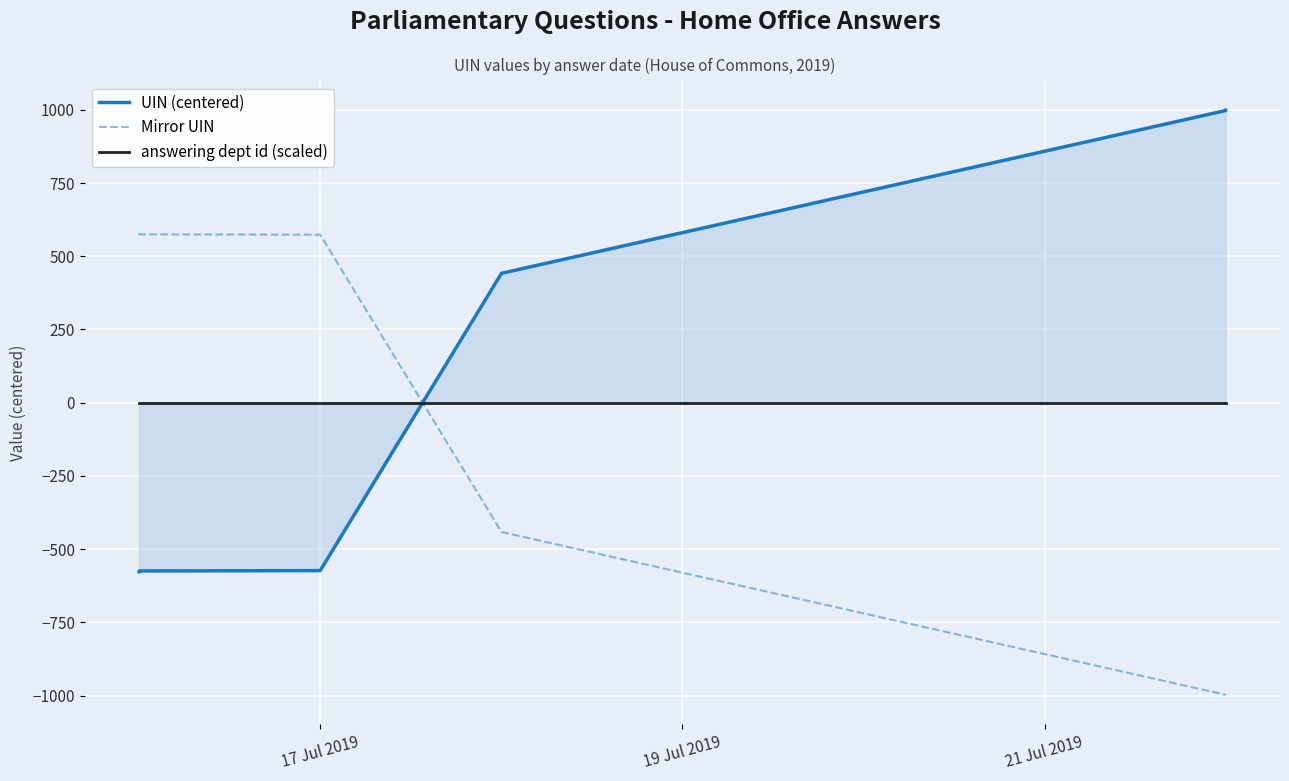

True or false: UIN (centered) has a value of 446.5 at 8.

False